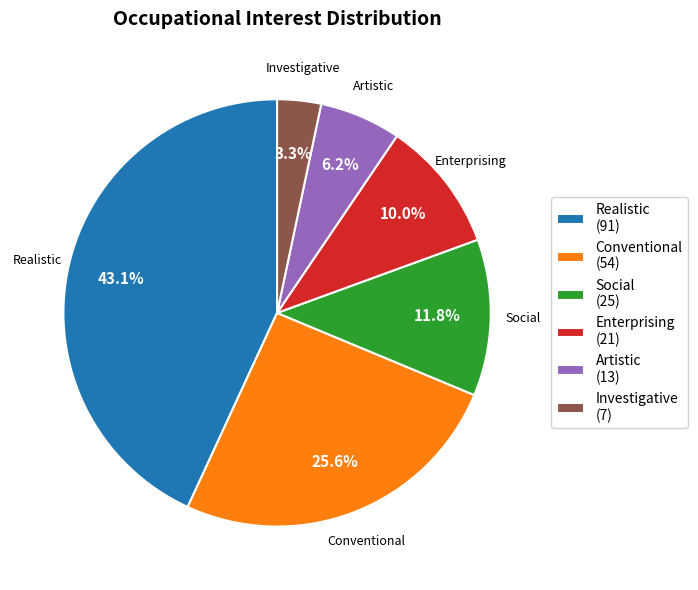

How many segments does this pie chart have?

6